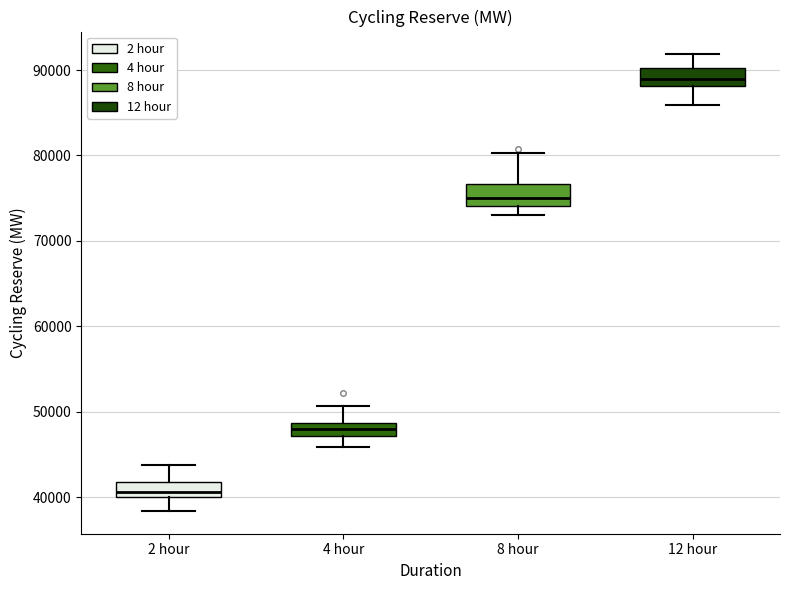

Which box has the lowest median line?

2 hour